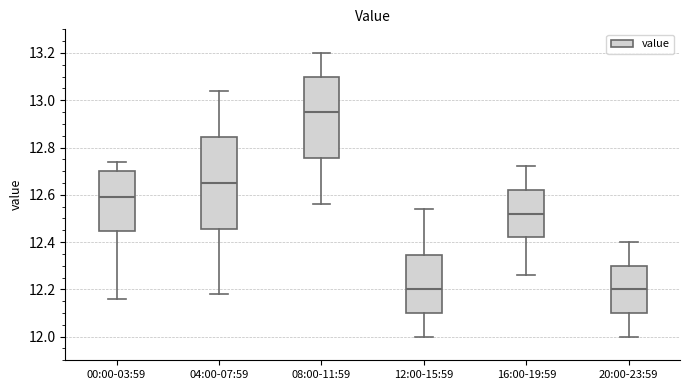

Where is the lower edge of the box for 08:00-11:59 on the y-axis? The values are not printed on the chart, so give them approximately, as read against the axis.

12.76